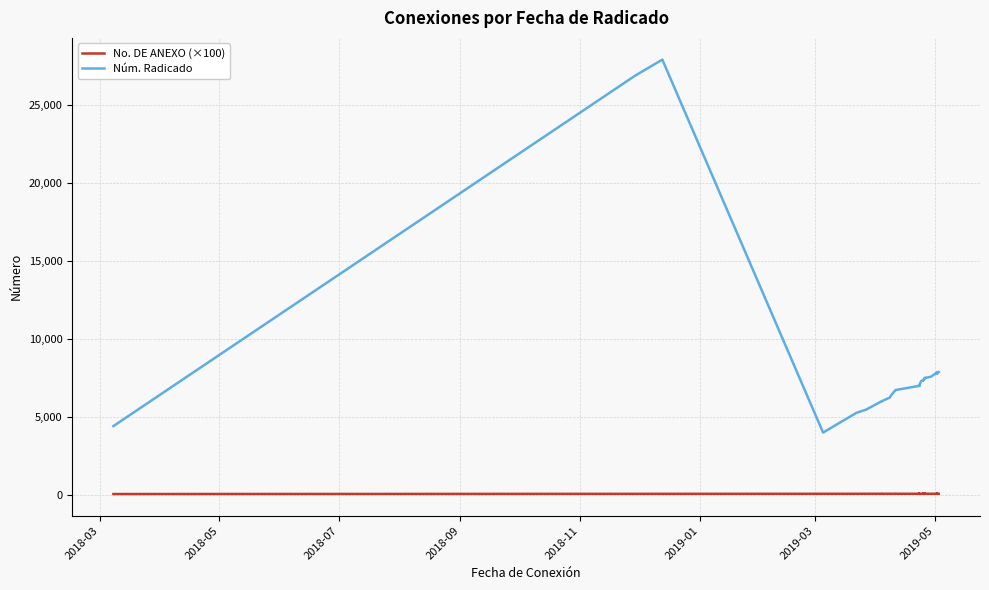

How many data points in No. DE ANEXO (×100) are above 103?

33